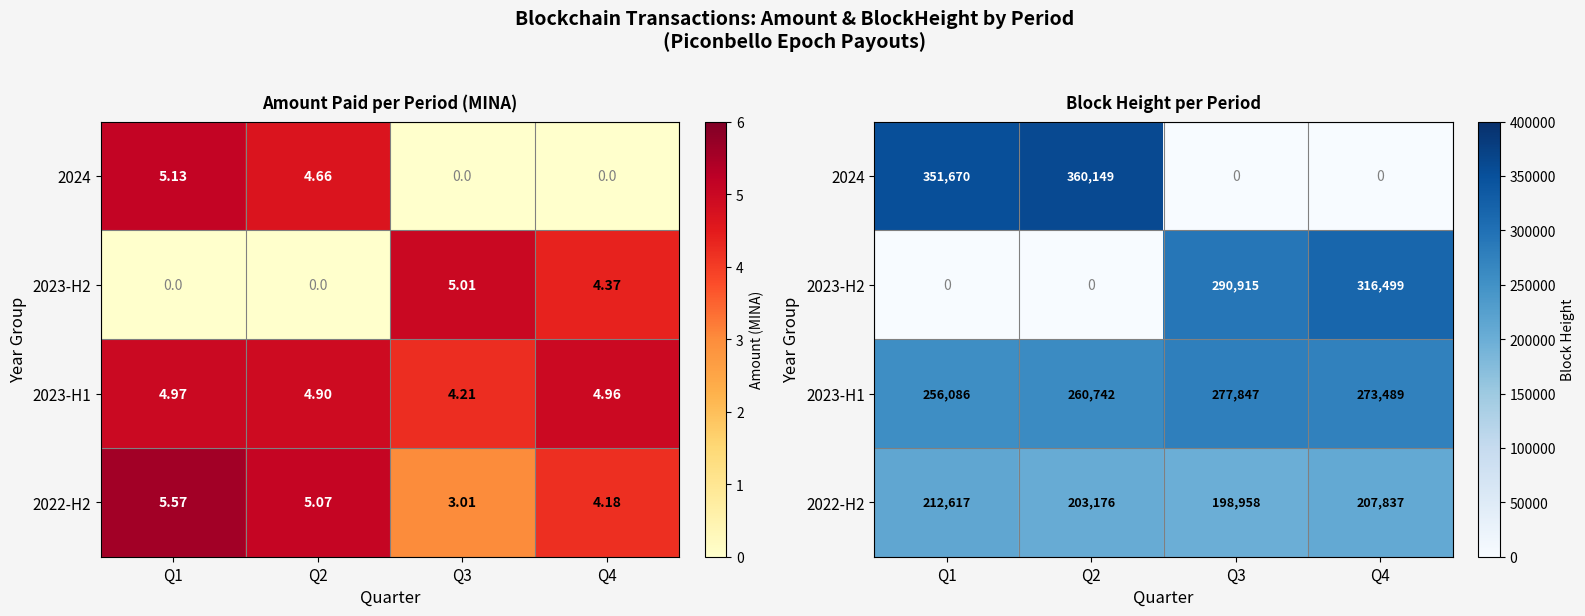

At which label does 2022-H2 reach its peak?

Q1